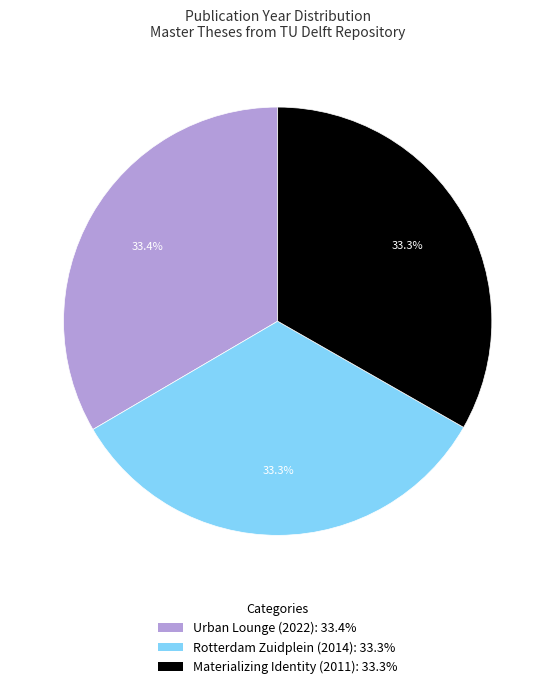

What percentage is NOT represented by Urban Lounge (2022): 33.4%?

66.6%